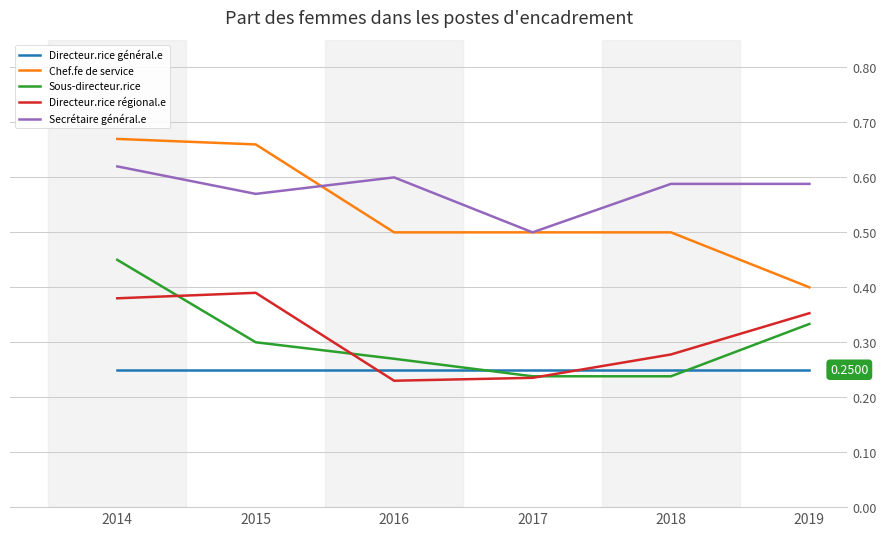

Rank the series by their maximum value, from lowest to highest.

Directeur.rice général.e, Directeur.rice régional.e, Sous-directeur.rice, Secrétaire général.e, Chef.fe de service